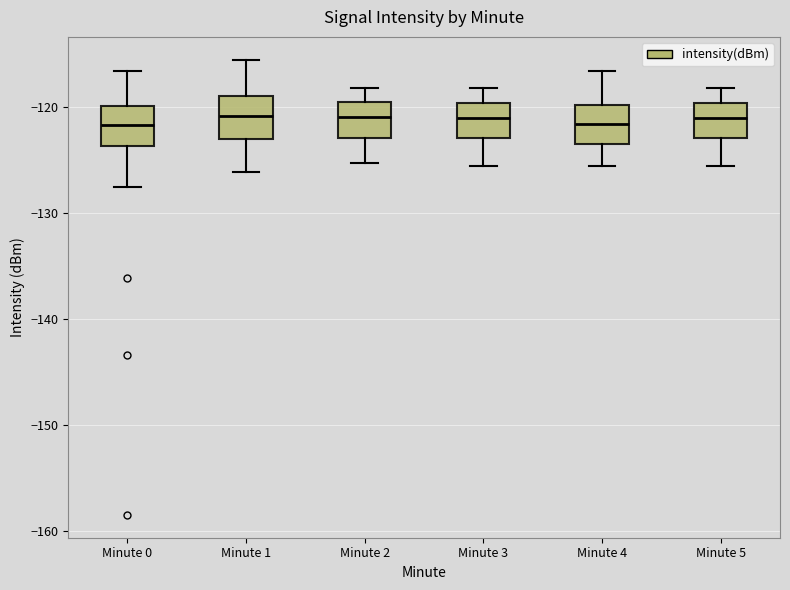

Reading left to right, transcribe this box plot: for each box, give where its median line is, the range the box spans, and where its two whiskers end, as read against the y-axis. The values are not printed on the chart, so give them approximately, as read against the axis.

Minute 0: median -122, box -124 to -120, whiskers -128 to -117
Minute 1: median -121, box -123 to -119, whiskers -126 to -116
Minute 2: median -121, box -123 to -120, whiskers -125 to -118
Minute 3: median -121, box -123 to -120, whiskers -126 to -118
Minute 4: median -122, box -124 to -120, whiskers -126 to -117
Minute 5: median -121, box -123 to -120, whiskers -126 to -118